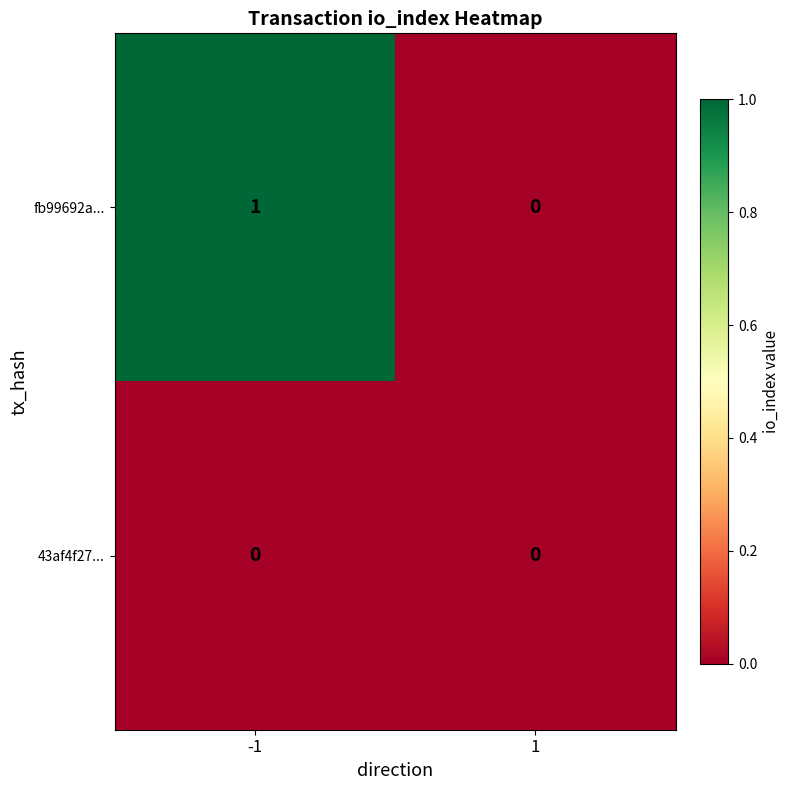

Is it true that fb99692a... equals 1 at -1?

True